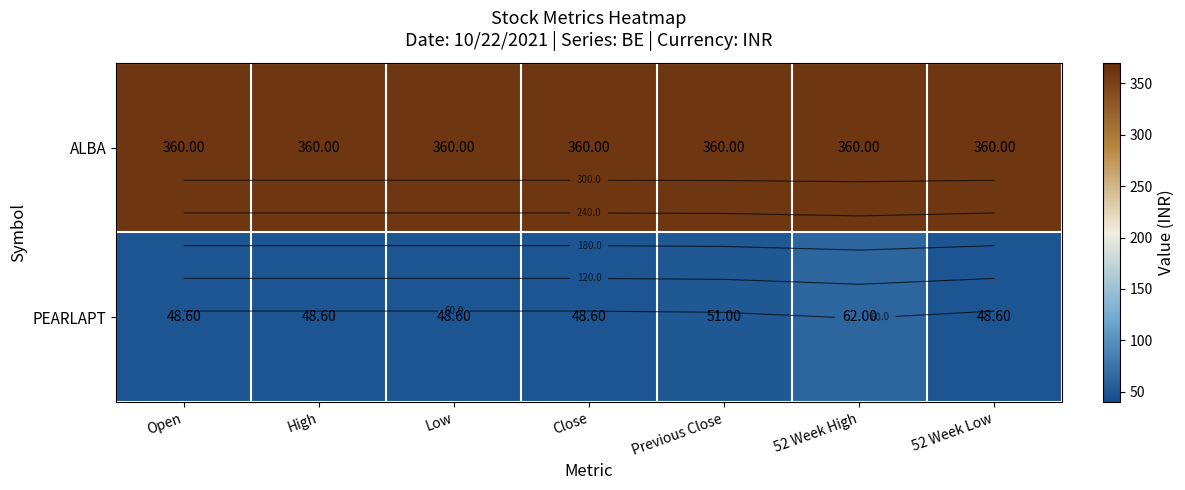

The PEARLAPT series shows 48.6 at Low. True or false?

True